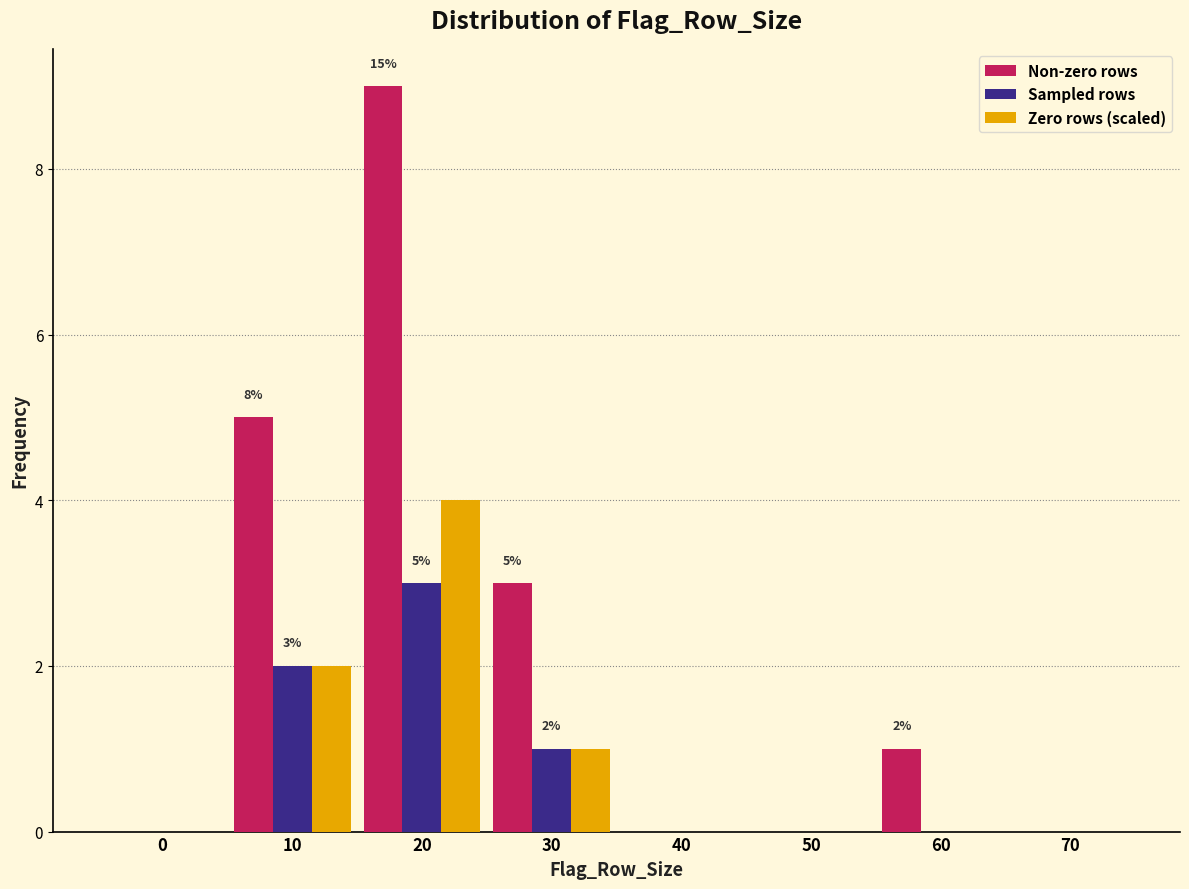

Reading left to right, list all the values displayed in this chart.

Non-zero rows: 0=0	10=5	20=9	30=3	40=0	50=0	60=1	70=0
Sampled rows: 0=0	10=2	20=3	30=1	40=0	50=0	60=0	70=0
Zero rows (scaled): 0=0	10=2	20=4	30=1	40=0	50=0	60=0	70=0